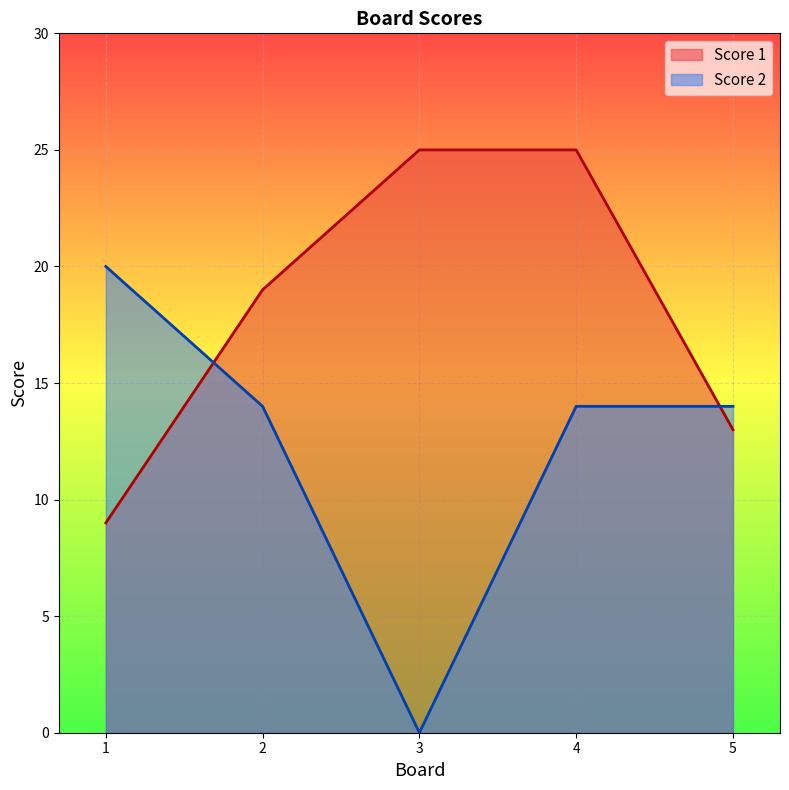

What is the minimum value for Score 1?

9